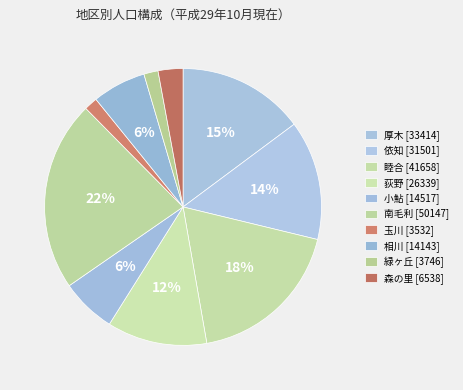

Is the sum of 荻野 and 森の里 greater than half?

No